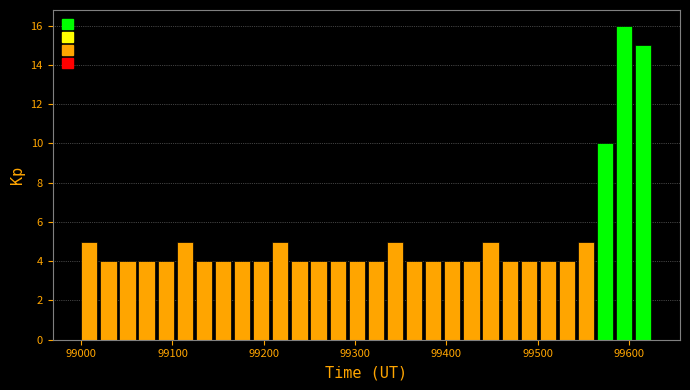

Read against the x-axis, roughly where is the centre of the tallest bar?

99600